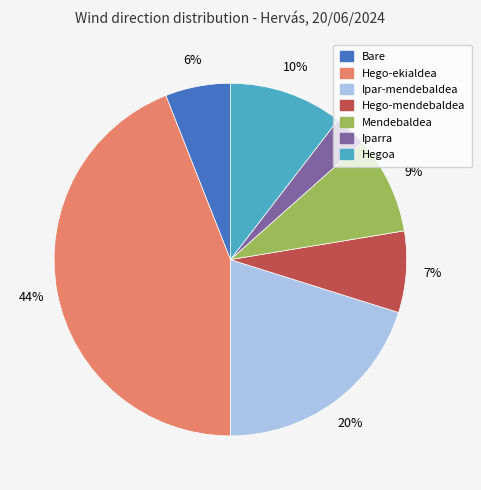

Is there any slice that represents more than half of the pie?

No